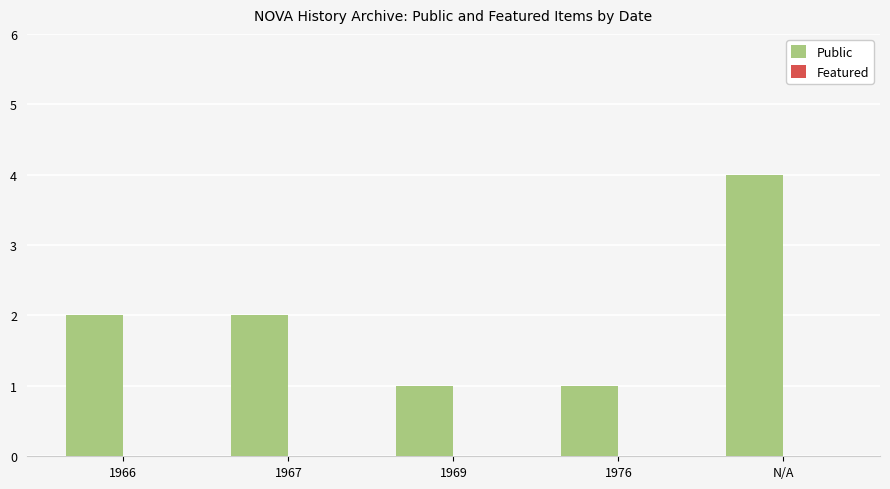

Reading left to right, transcribe all the data shown in this chart.

1966=2	1967=2	1969=1	1976=1	N/A=4